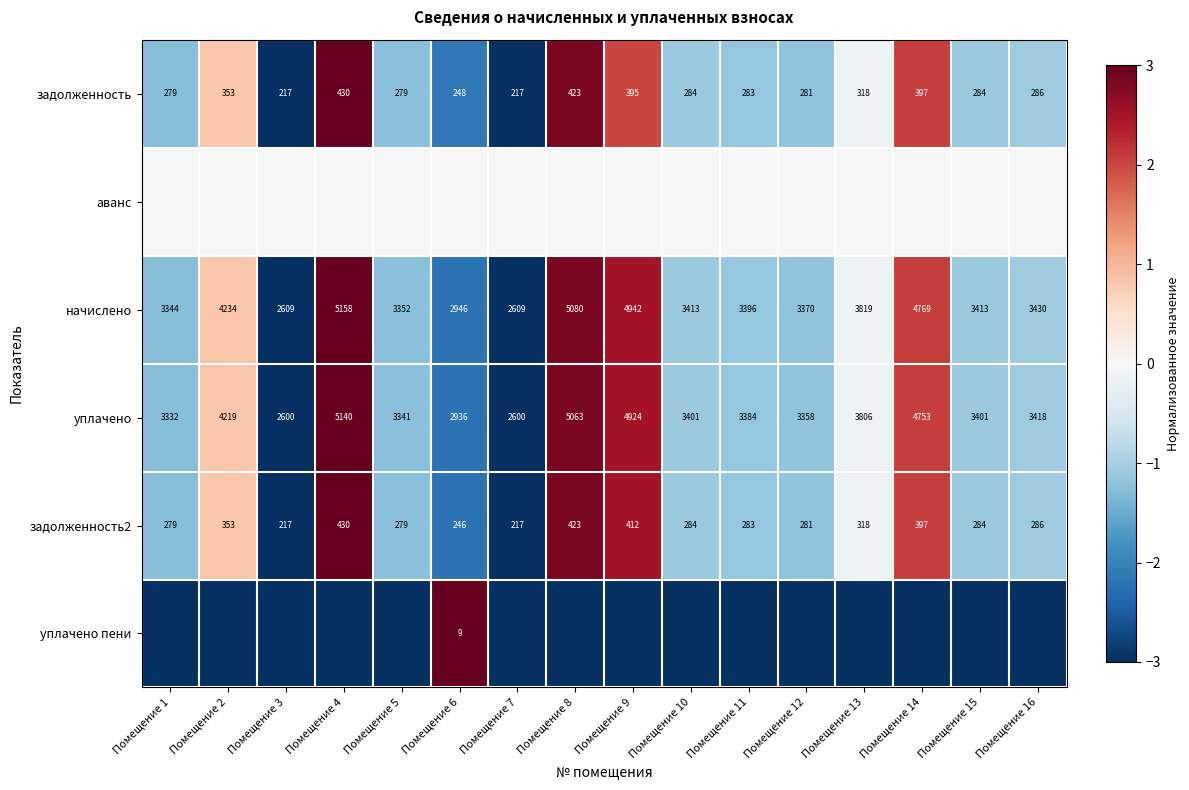

Between Помещение 8 and Помещение 10, which is larger?

Помещение 8